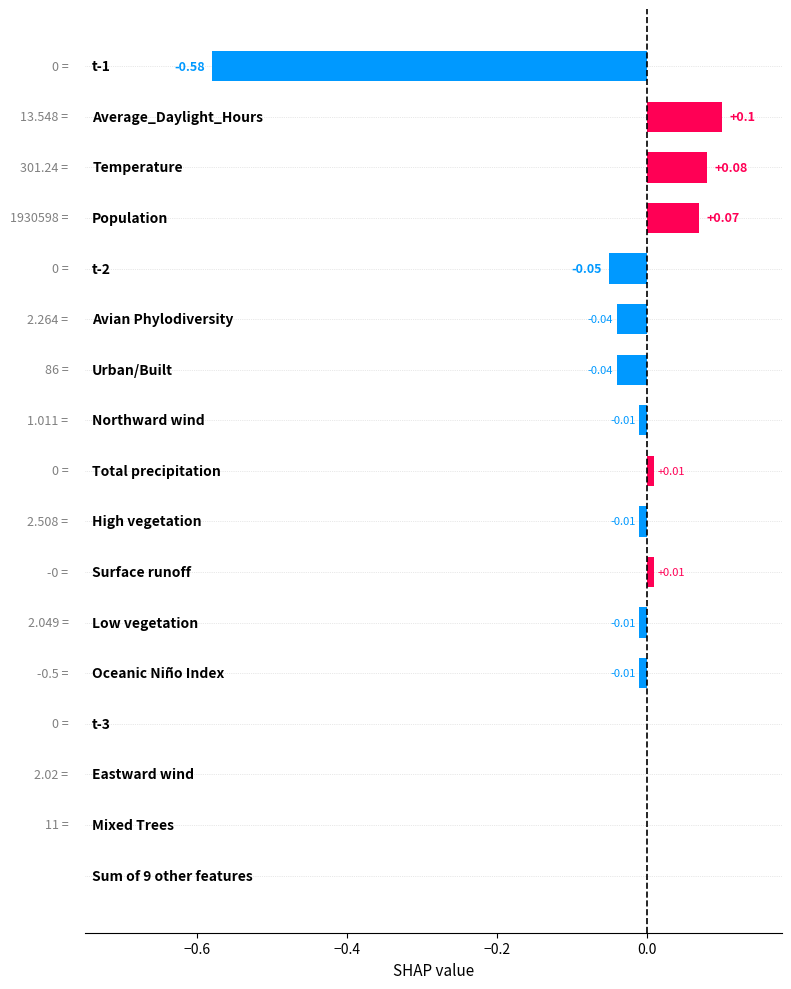

How many categories are shown in the chart?

17